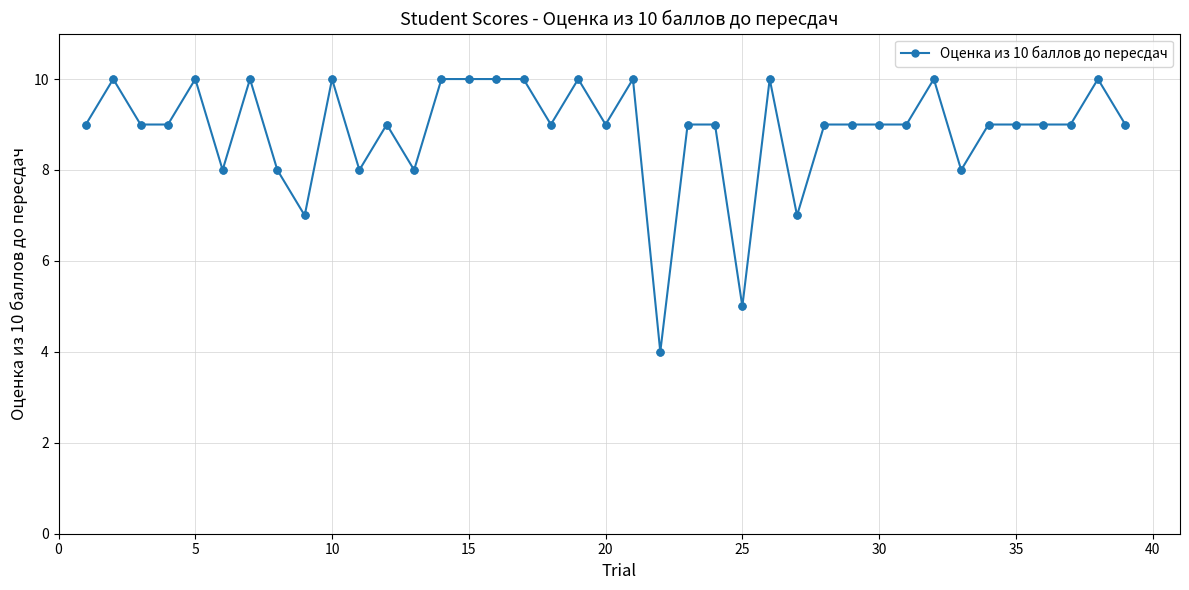

What is the maximum value shown in the chart?

10